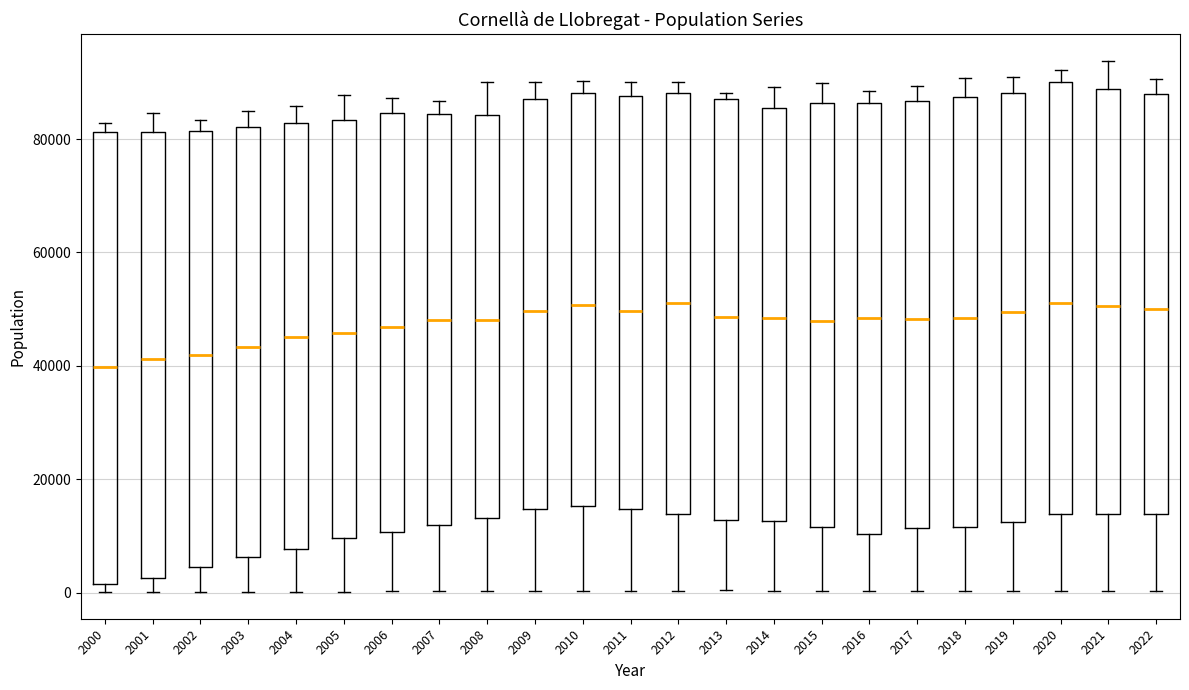

Reading left to right, transcribe this box plot: for each box, give where its median line is, the range the box spans, and where its two whiskers end, as read against the y-axis. The values are not printed on the chart, so give them approximately, as read against the axis.

2000: median 40000, box 2000 to 82000, whiskers 0 to 82000 (just above the box's upper edge)
2001: median 42000, box 2000 to 82000, whiskers 0 to 84000
2002: median 42000, box 4000 to 82000, whiskers 0 to 84000
2003: median 44000, box 6000 to 82000, whiskers 0 to 84000
2004: median 46000, box 8000 to 82000, whiskers 0 to 86000
2005: median 46000, box 10000 to 84000, whiskers 0 to 88000
2006: median 46000, box 10000 to 84000, whiskers 0 to 88000
2007: median 48000, box 12000 to 84000, whiskers 0 to 86000
2008: median 48000, box 14000 to 84000, whiskers 0 to 90000
2009: median 50000, box 14000 to 88000, whiskers 0 to 90000
2010: median 50000, box 16000 to 88000, whiskers 0 to 90000
2011: median 50000, box 14000 to 88000, whiskers 0 to 90000
2012: median 52000, box 14000 to 88000, whiskers 0 to 90000
2013: median 48000, box 12000 to 88000, whiskers 0 to 88000 (just above the box's upper edge)
2014: median 48000, box 12000 to 86000, whiskers 0 to 90000
2015: median 48000, box 12000 to 86000, whiskers 0 to 90000
2016: median 48000, box 10000 to 86000, whiskers 0 to 88000
2017: median 48000, box 12000 to 86000, whiskers 0 to 90000
2018: median 48000, box 12000 to 88000, whiskers 0 to 90000
2019: median 50000, box 12000 to 88000, whiskers 0 to 90000
2020: median 52000, box 14000 to 90000, whiskers 0 to 92000
2021: median 50000, box 14000 to 88000, whiskers 0 to 94000
2022: median 50000, box 14000 to 88000, whiskers 0 to 90000